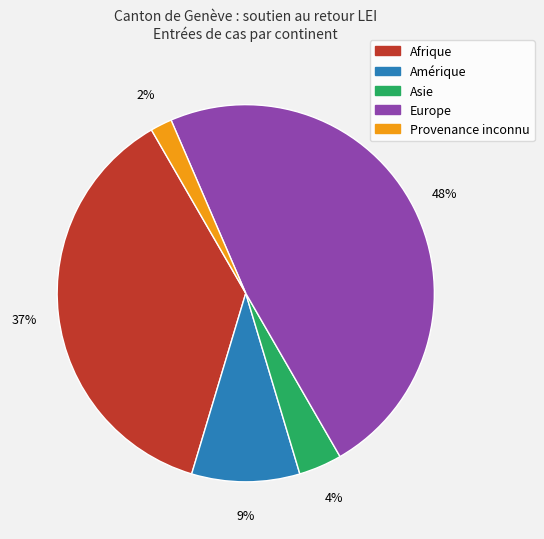

Approximately how many times larger is the value at Asie compared to Amérique?

0.4